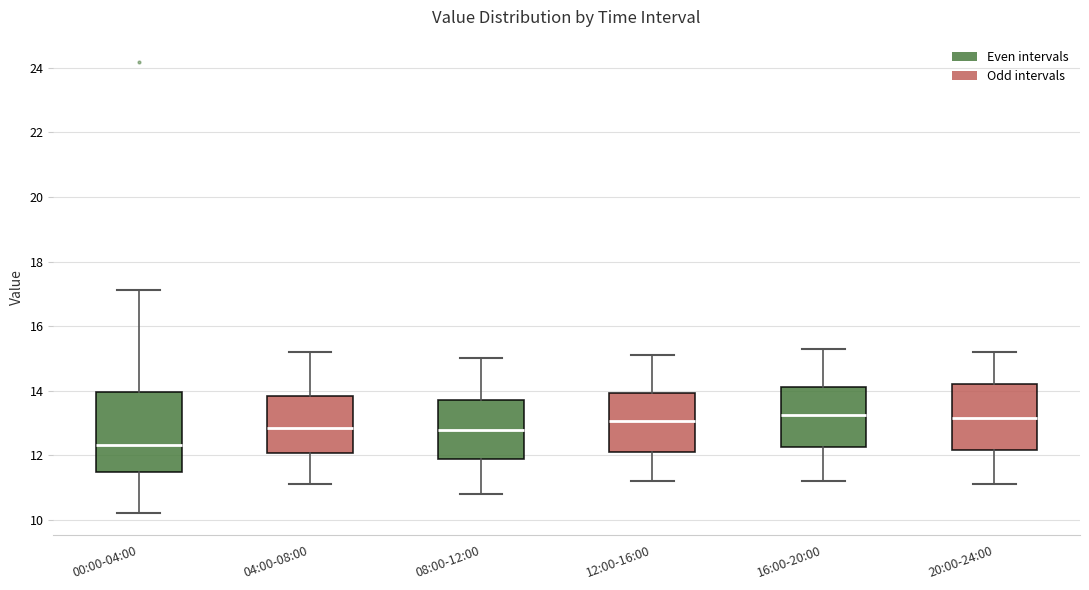

Which box has the lowest median line?

00:00-04:00